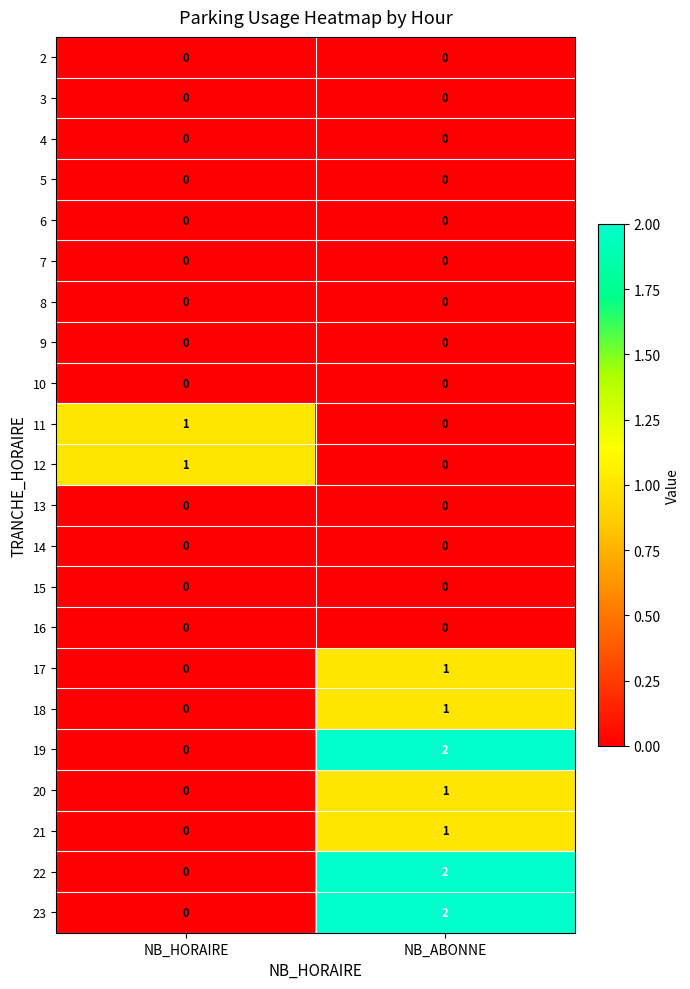

Count the number of categories in the chart.

2